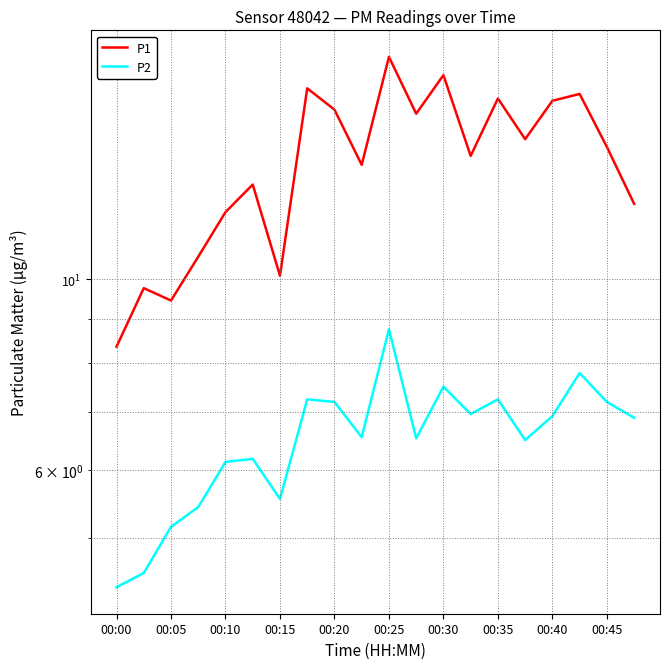

How many values in the P1 series exceed 14?

10